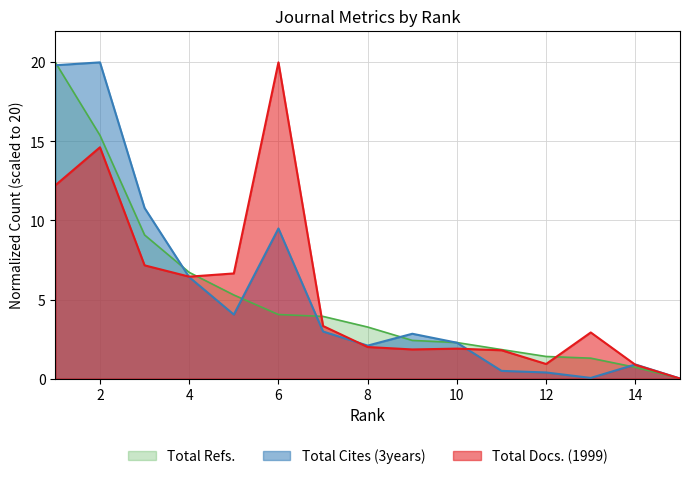

Reading right to left, what are all the values shown in this chart?

Total Docs. (1999): 0.0	0.9	2.9	0.9	1.8	1.9	1.8	2.0	3.3	20.0	6.6	6.4	7.2	14.6	12.2
Total Refs.: 0.0	0.7	1.3	1.4	1.8	2.3	2.4	3.3	3.9	4.0	5.3	6.7	9.1	15.4	20.0
Total Cites (3years): 0.0	0.9	0.0	0.4	0.5	2.3	2.8	2.1	3.0	9.5	4.0	6.4	10.8	20.0	19.8